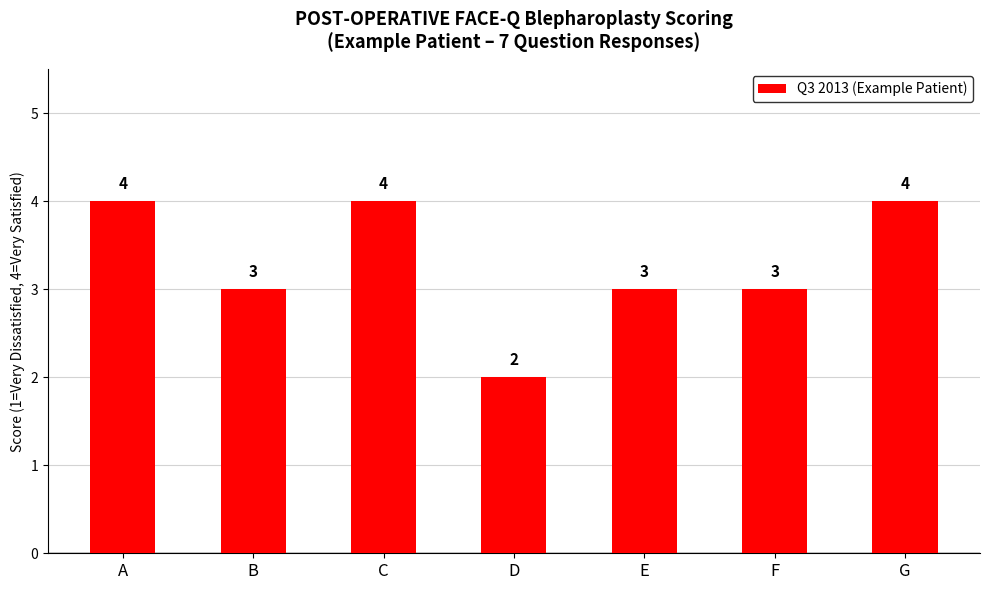

Reading left to right, list all the values displayed in this chart.

A=4	B=3	C=4	D=2	E=3	F=3	G=4